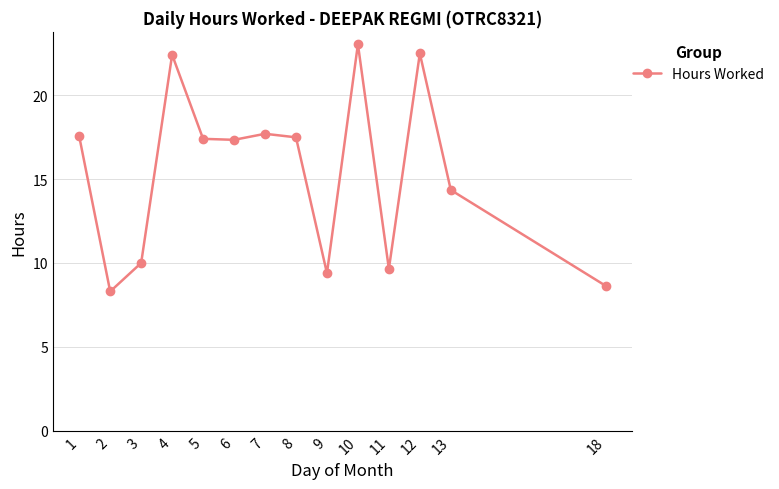

What is the difference between the maximum and second lowest values?

14.4